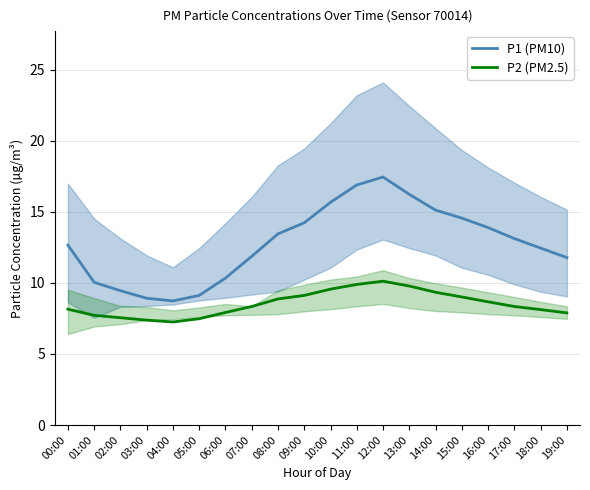

At how many categories does at least one series exceed 15?

5